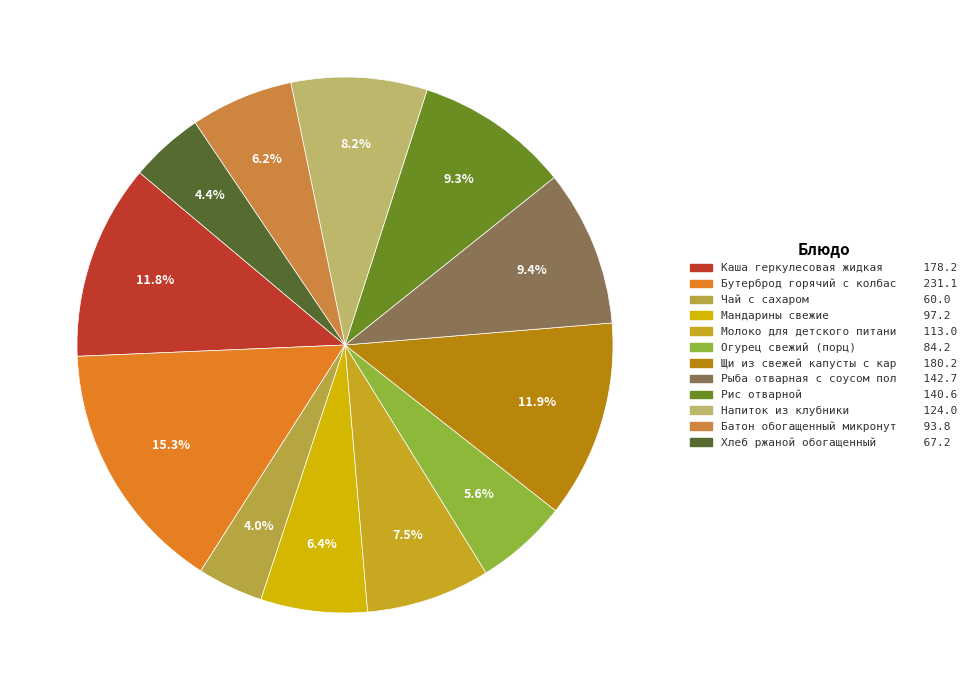

How many segments does this pie chart have?

12